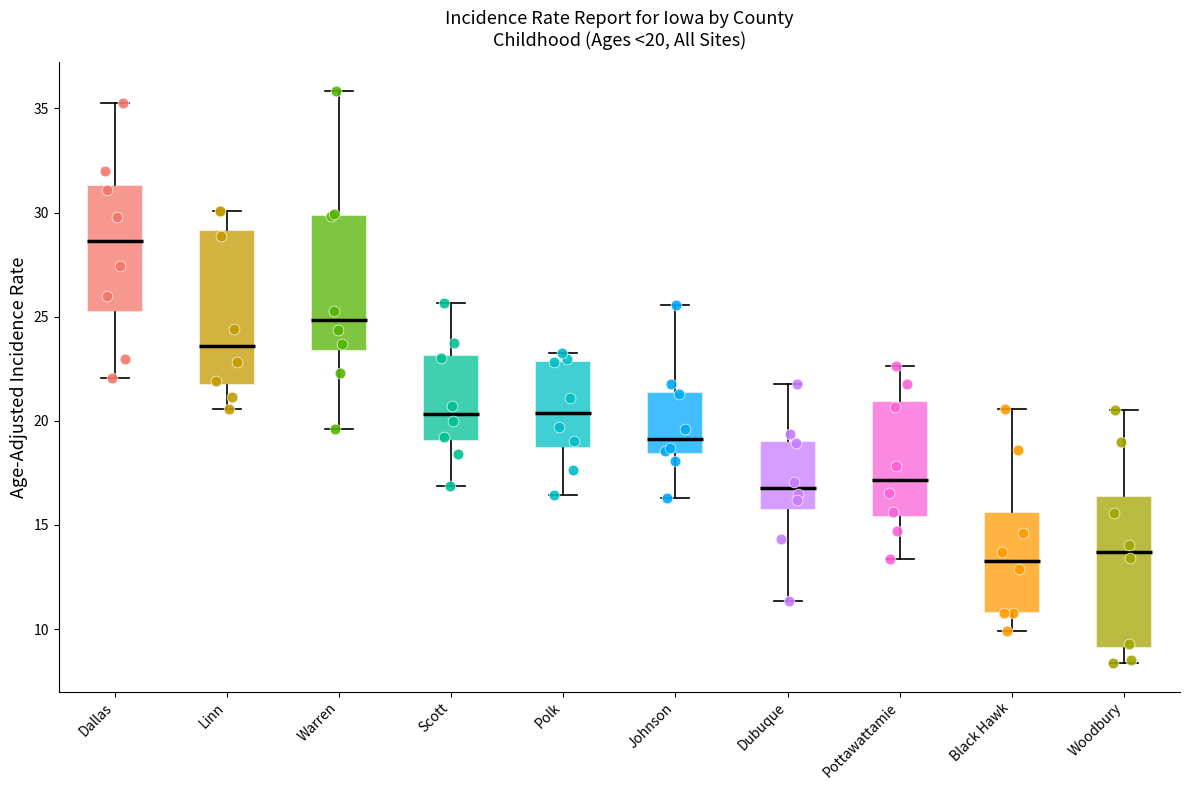

Which box's median line is the highest?

Warren